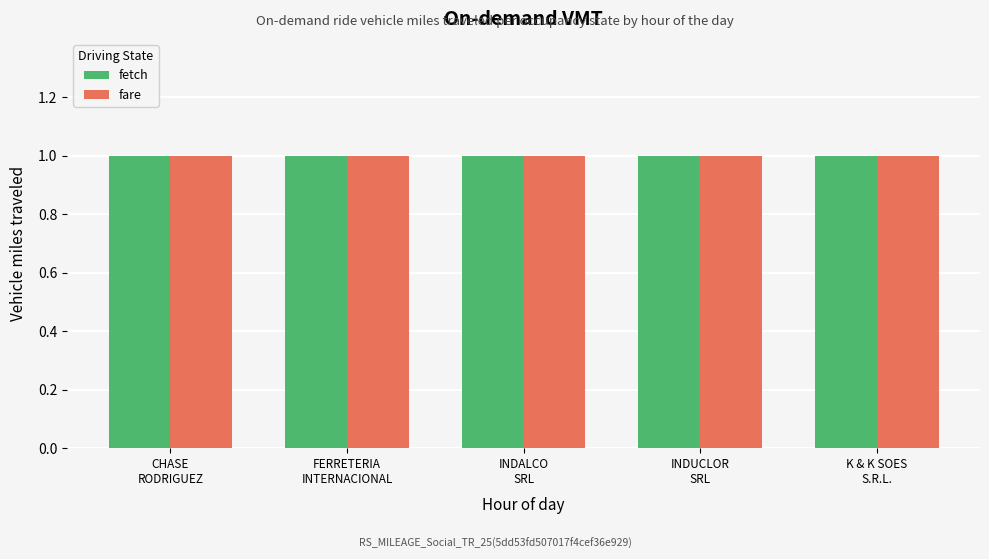

At which category is the sum across all series the highest?

5